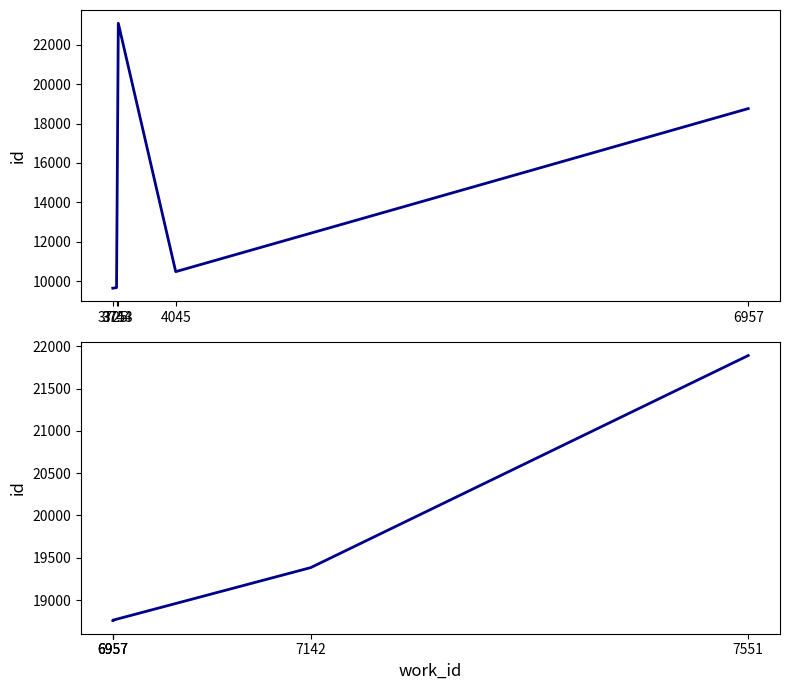

Where do id (first half) and id (second half) first cross each other?

3744 and 3753